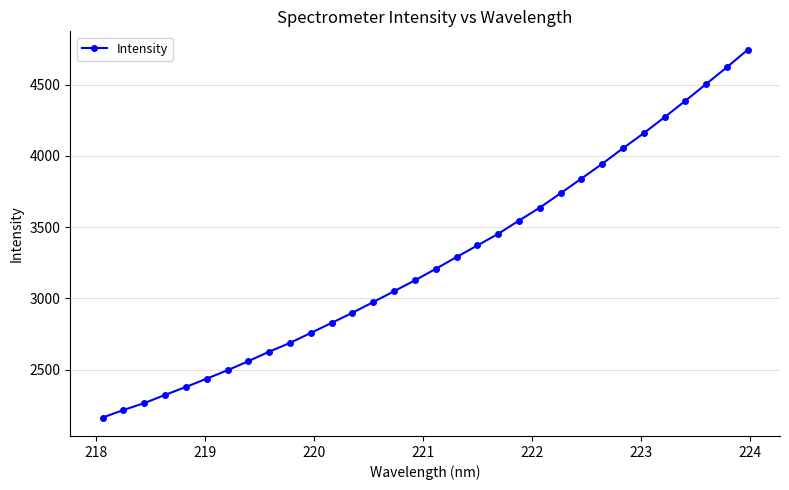

What is the sum of all values?

104538.5